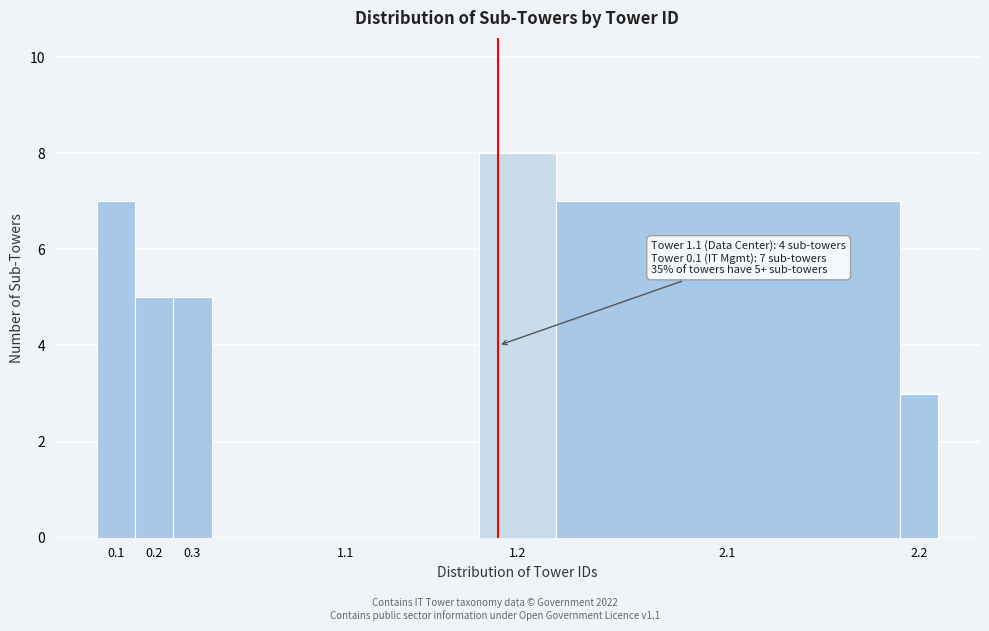

Reading left to right, transcribe all the data shown in this chart.

0.1=7	0.2=5	0.3=5	1.1=0	1.2=8	2.1=7	2.2=3